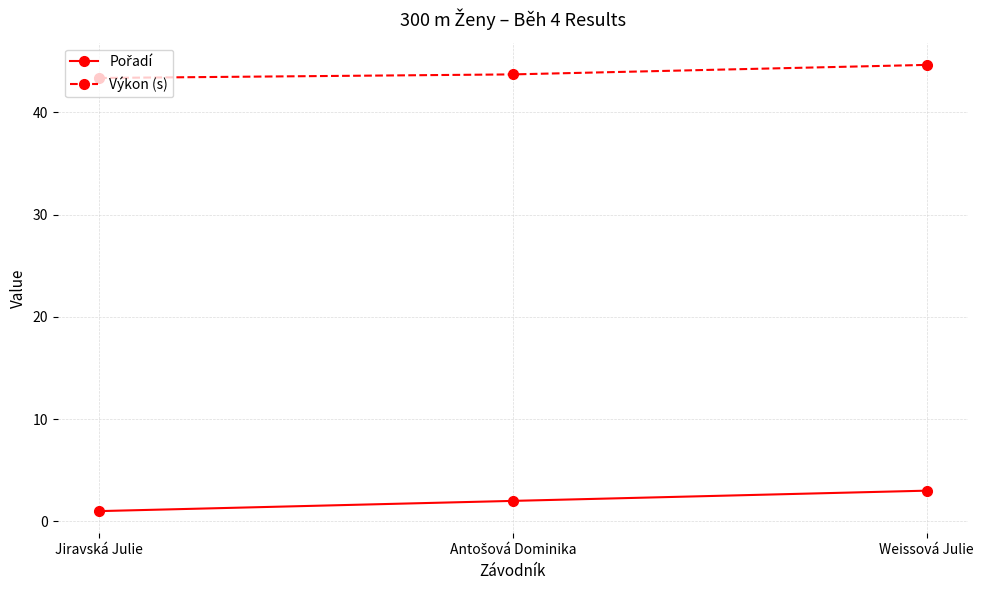

What is the greatest value displayed?

44.6